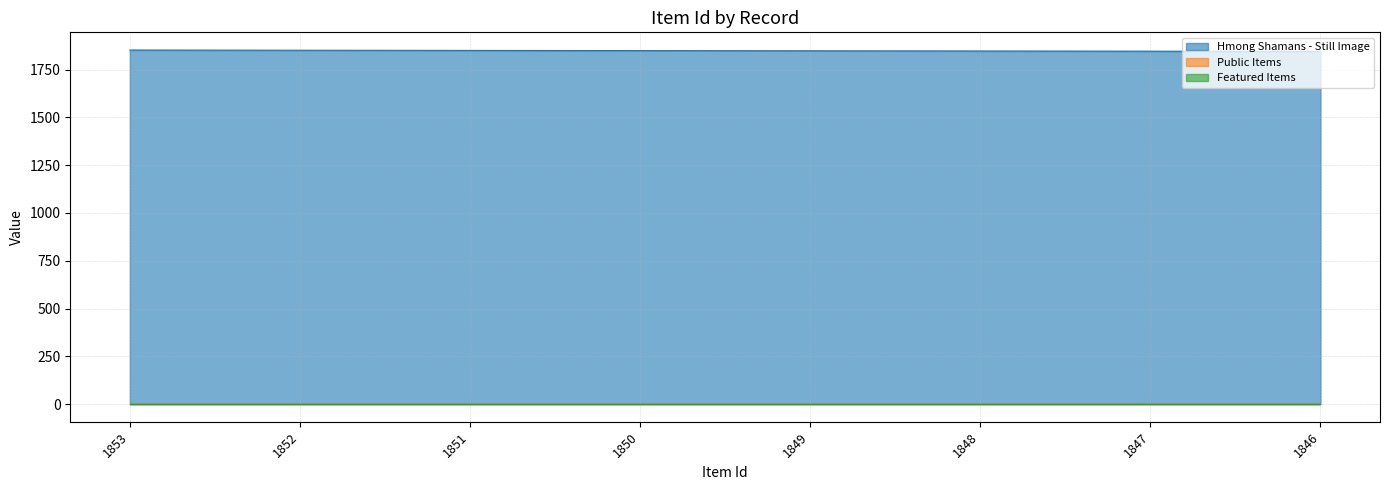

How many categories are shown in the chart?

8